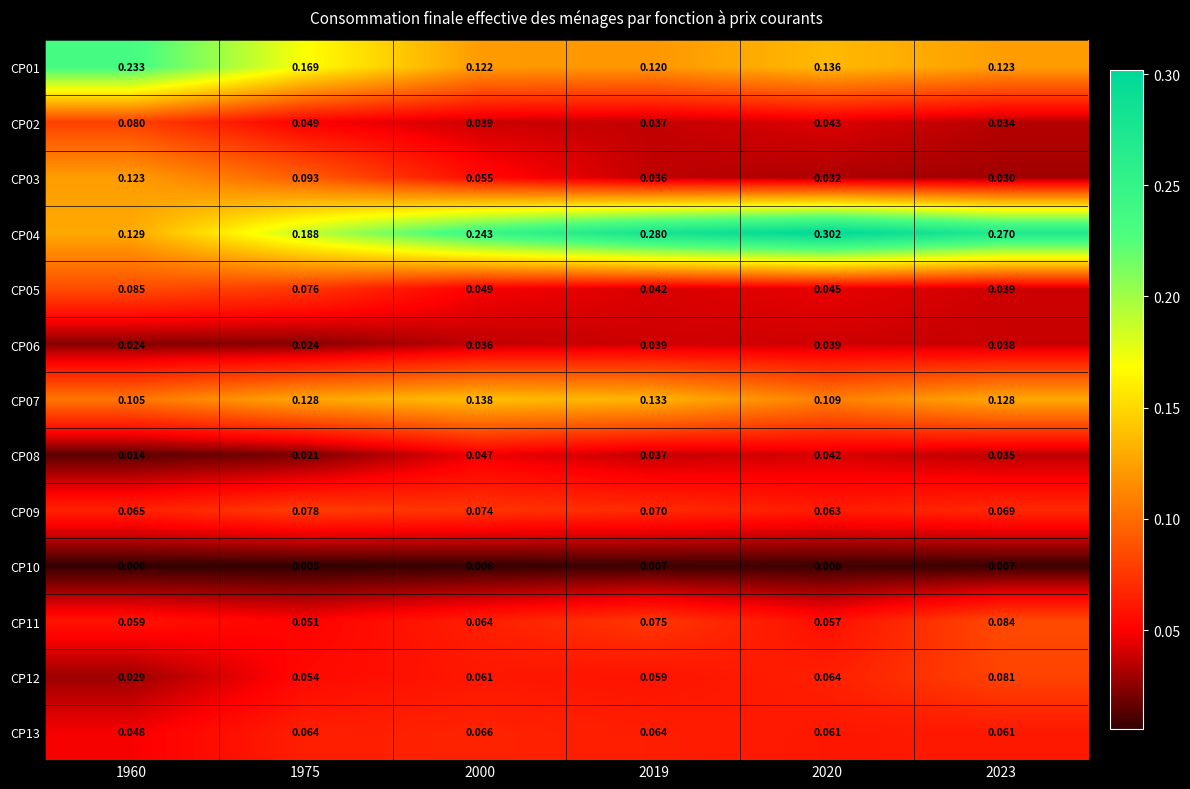

Is the value of CP11 at 2019 greater than the value of CP07 at 2019?

No